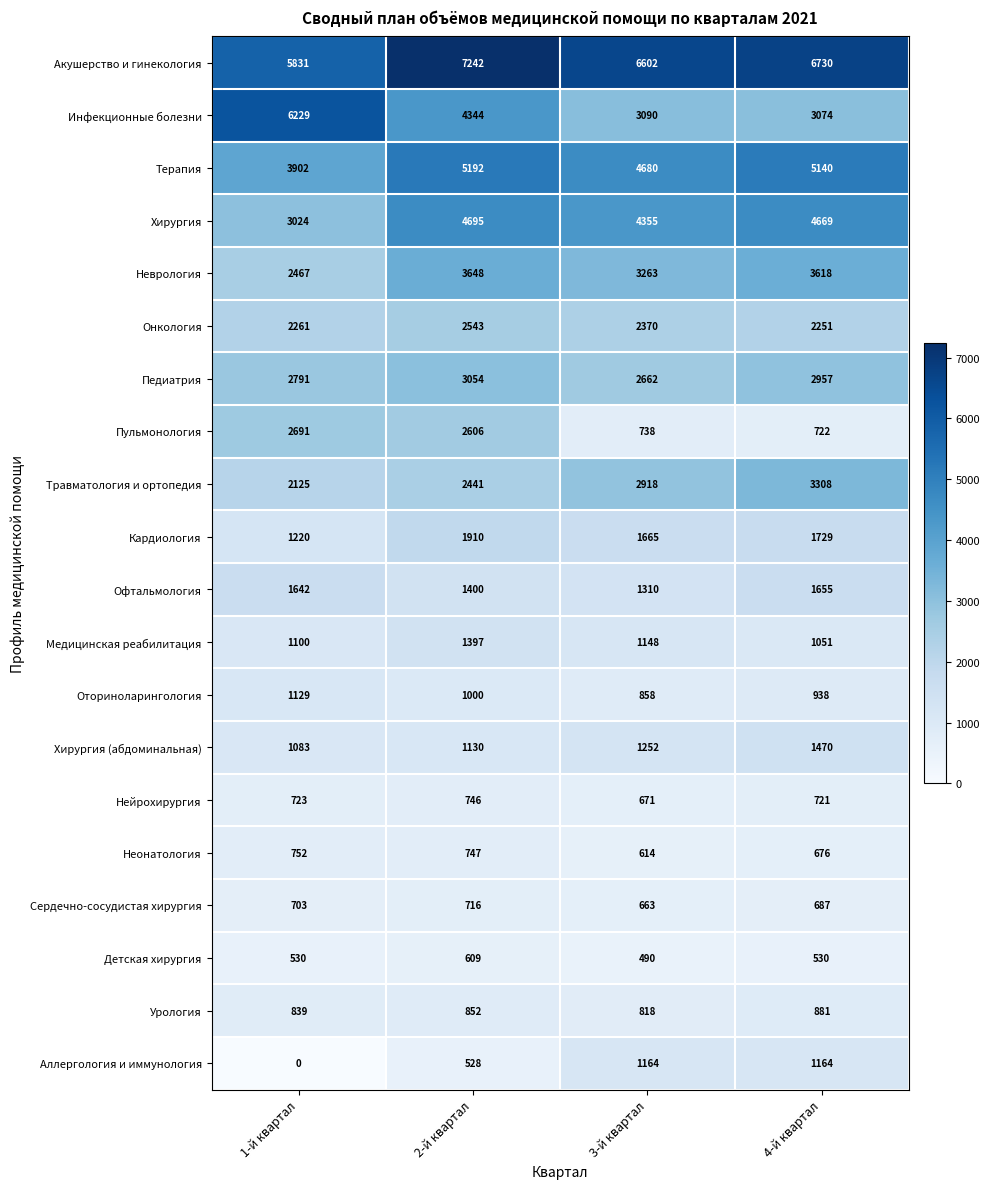

List the series in order of their peak value, lowest first.

Детская хирургия, Сердечно-сосудистая хирургия, Нейрохирургия, Неонатология, Урология, Оториноларингология, Аллергология и иммунология, Медицинская реабилитация, Хирургия (абдоминальная), Офтальмология, Кардиология, Онкология, Пульмонология, Педиатрия, Травматология и ортопедия, Неврология, Хирургия, Терапия, Инфекционные болезни, Акушерство и гинекология